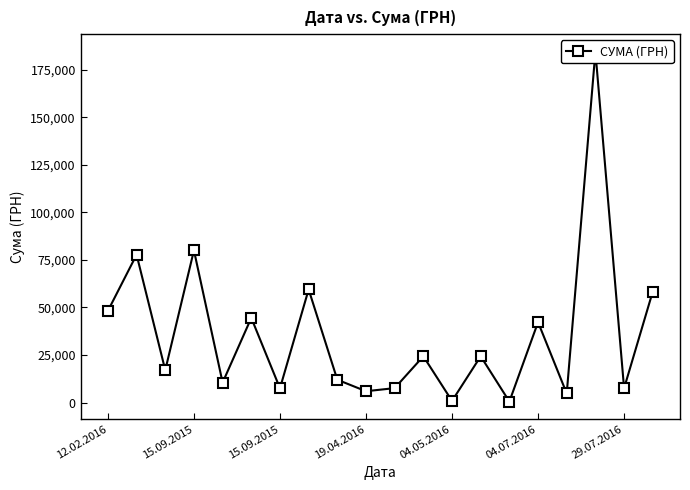

How many points are higher than both their immediate neighbors (excluding endpoints)?

8